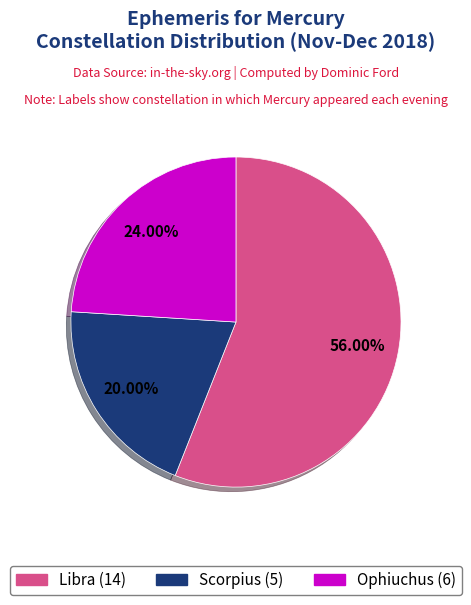

Which category has the smallest portion of the pie?

Scorpius